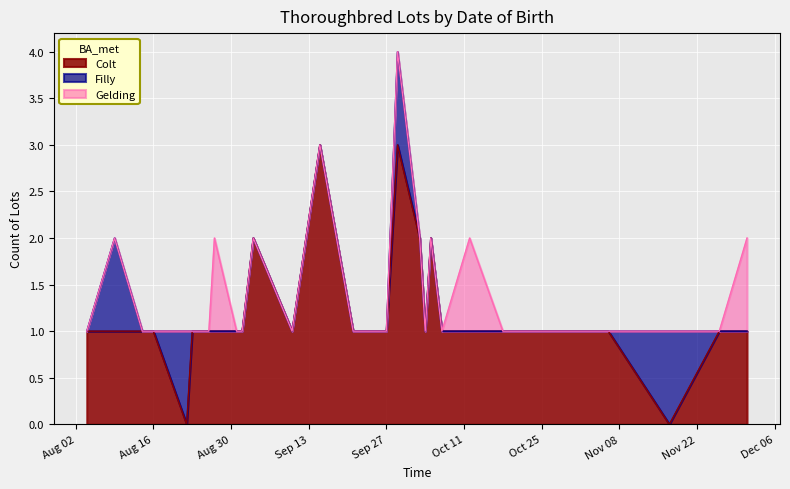

What is the label of the 19th point from the right?

2011-09-15